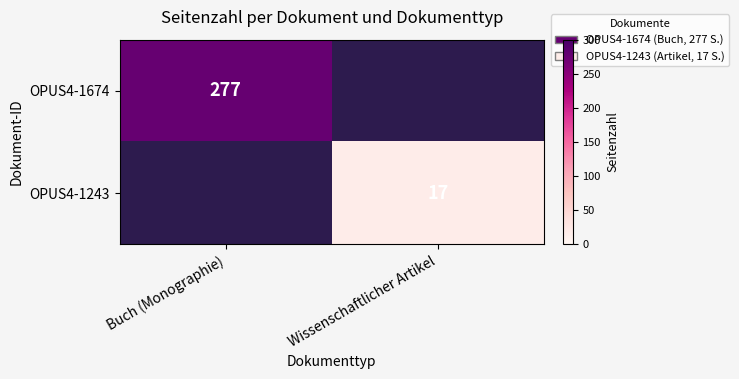

Is the value of OPUS4-1243 at Wissenschaftlicher Artikel greater than the value of OPUS4-1674 at Buch (Monographie)?

No